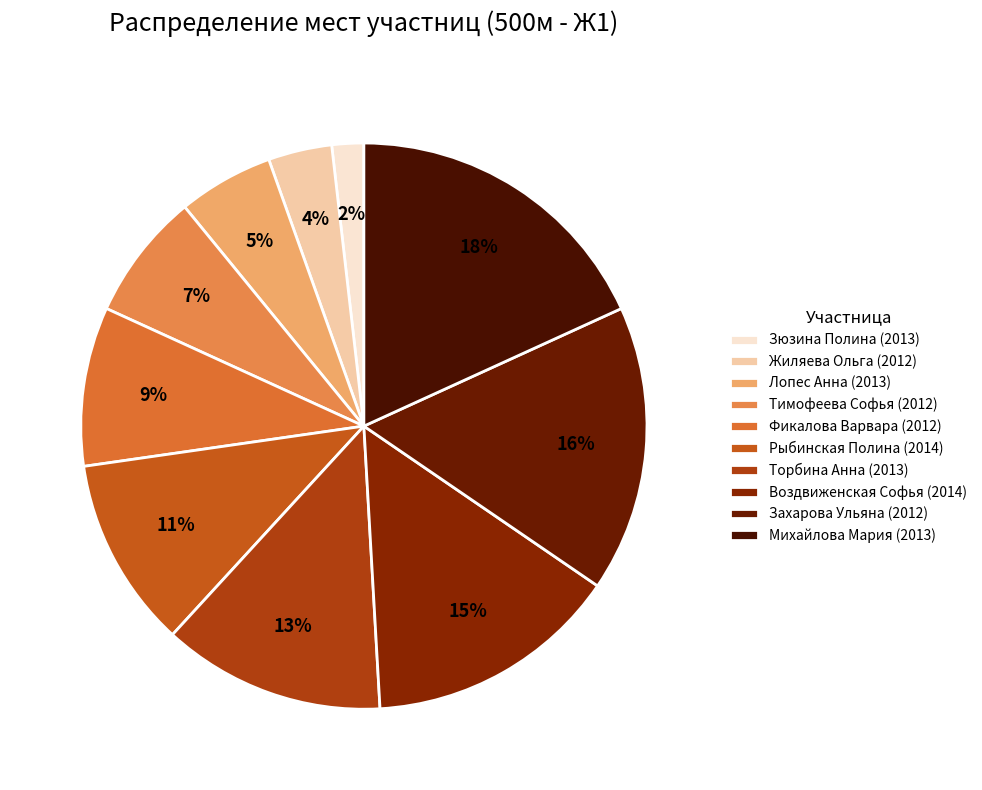

Is it true that Михайлова Мария (2013) is 18% of the pie?

True